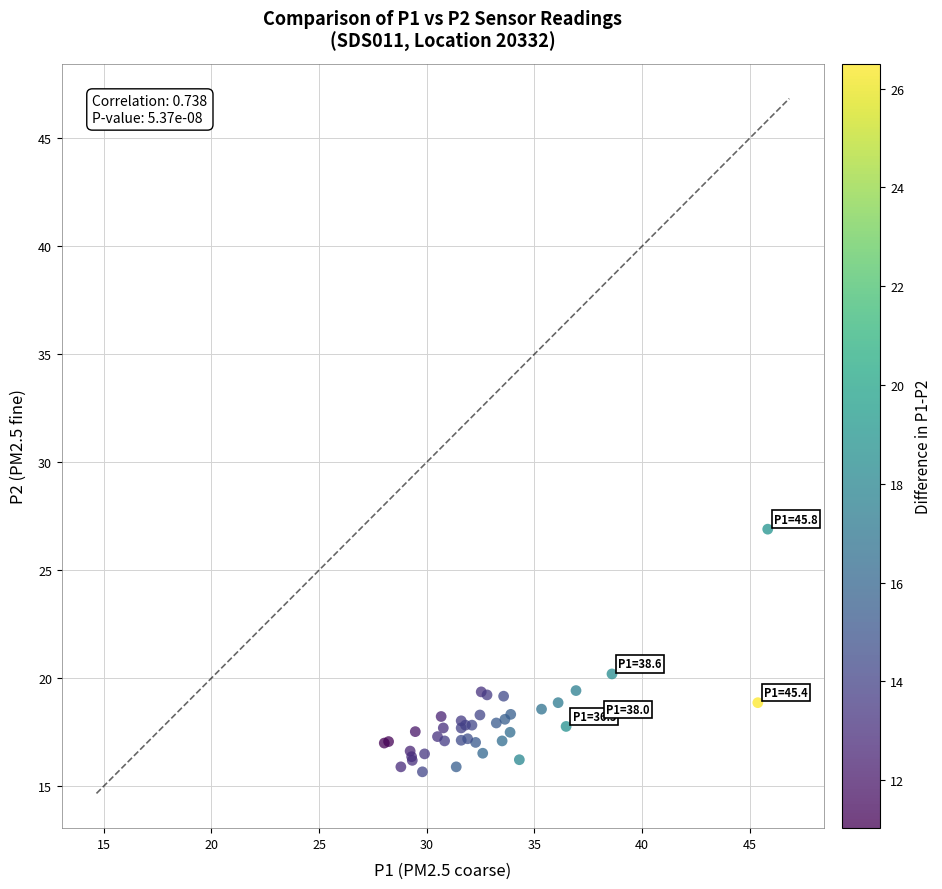

What Y value in the scatter plot is closest to 21?

20.2